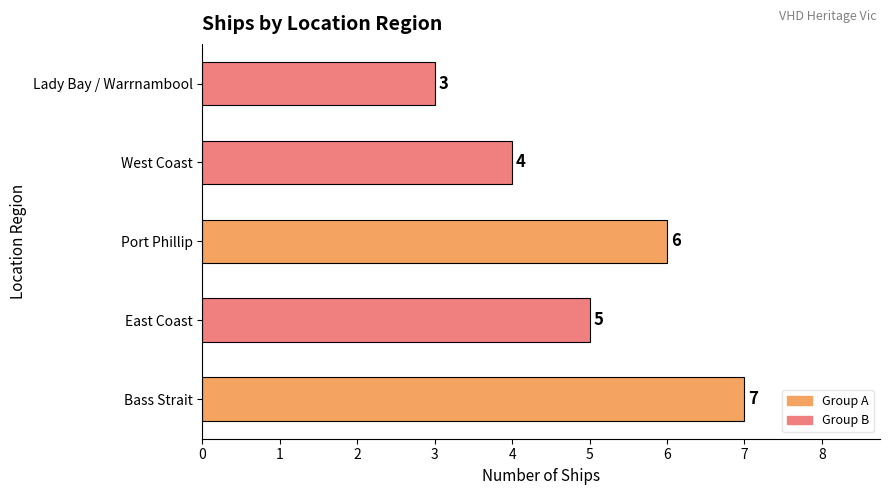

What is the smallest value displayed?

3